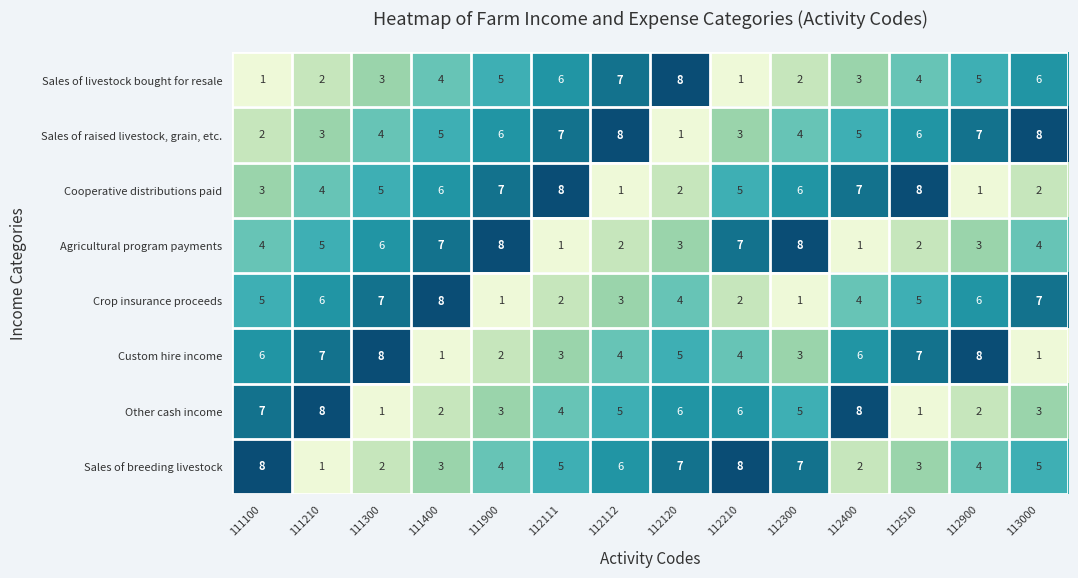

The value of Cooperative distributions paid at 112210 is 3. True or false?

False